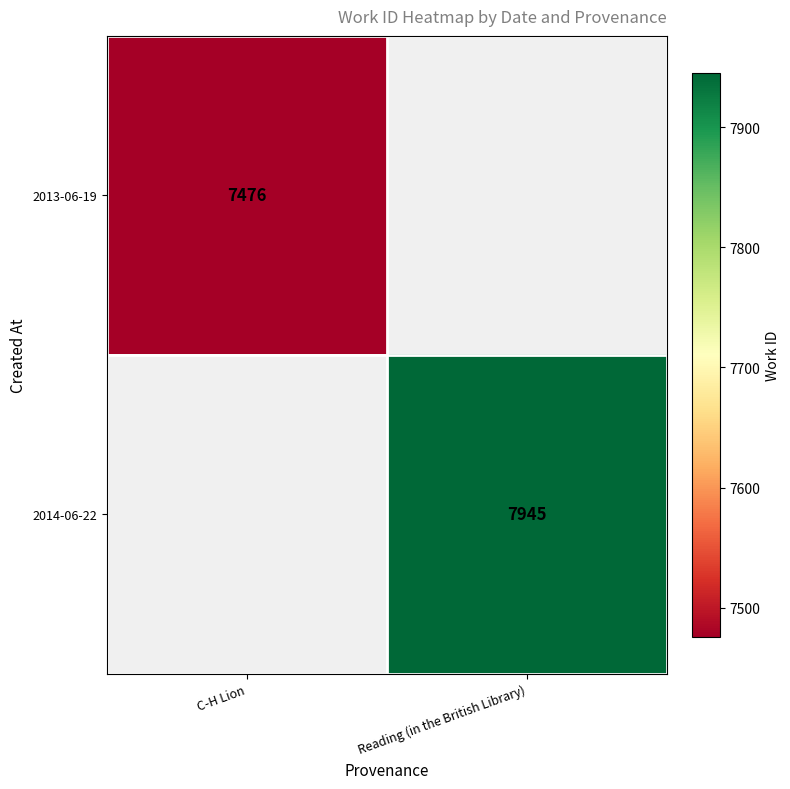

Is it true that 2013-06-19 equals 7476 at C-H Lion?

True